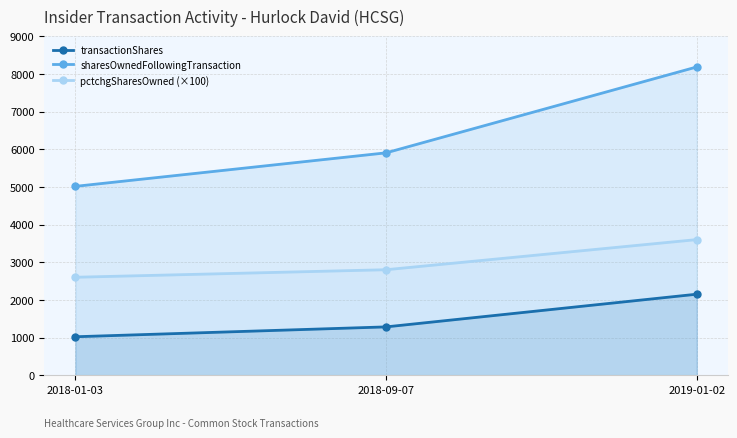

List the series in order of their overall mean, lowest first.

transactionShares, pctchgSharesOwned (×100), sharesOwnedFollowingTransaction